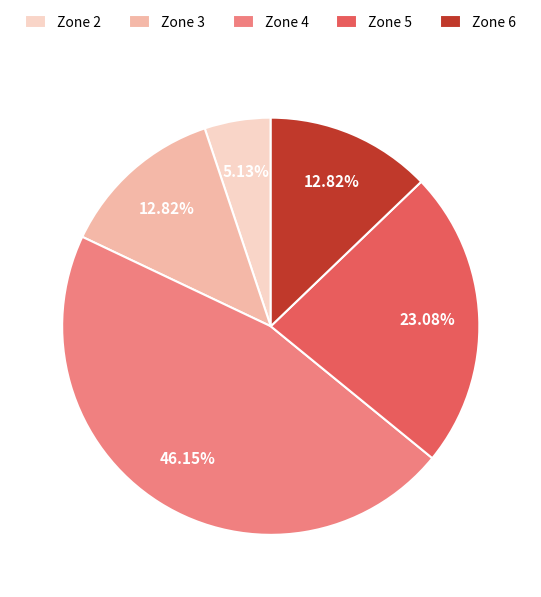

Which category has the smallest portion of the pie?

Zone 2